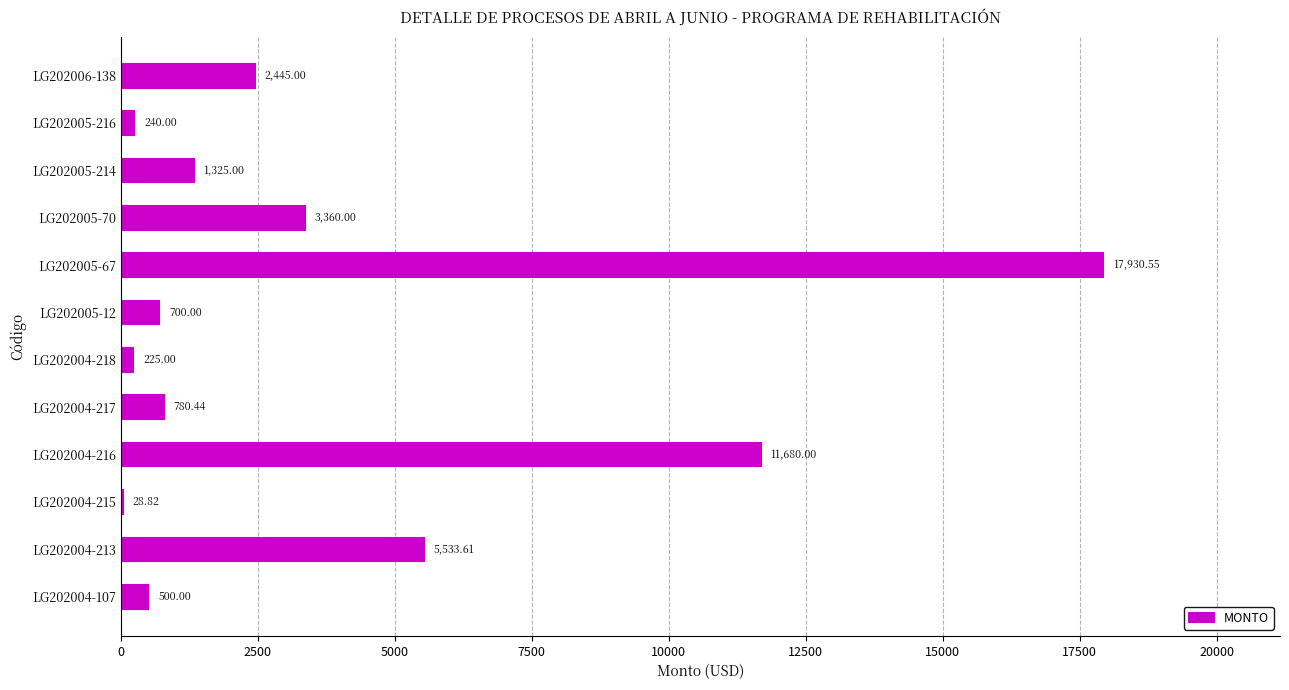

Are the bars horizontal?

Yes